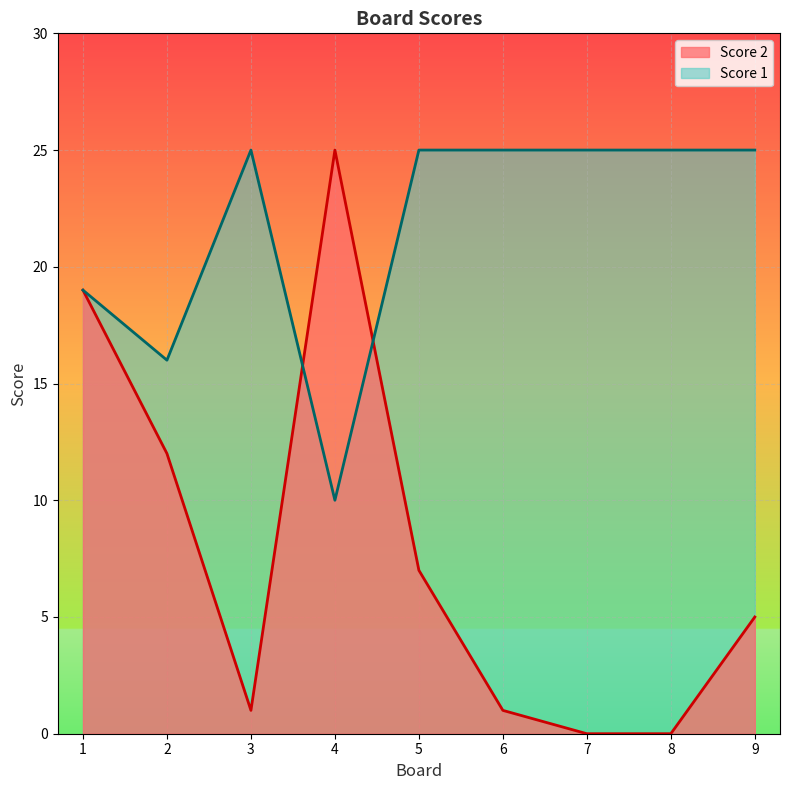

List the series in order of their peak value, lowest first.

Score 2, Score 1